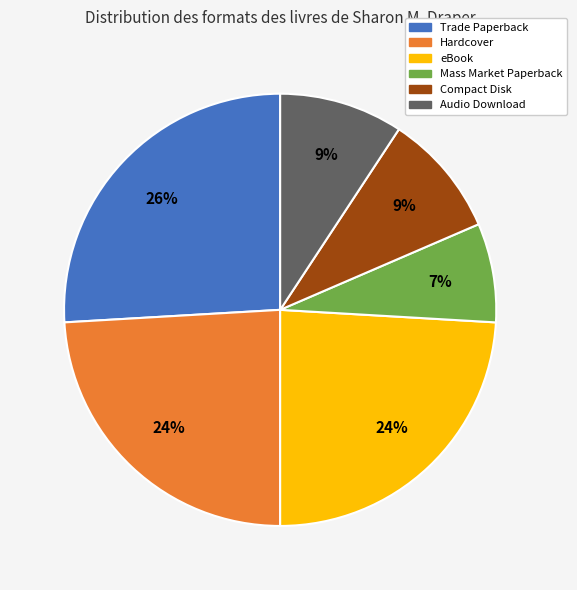

Which slice is the smallest?

Mass Market Paperback